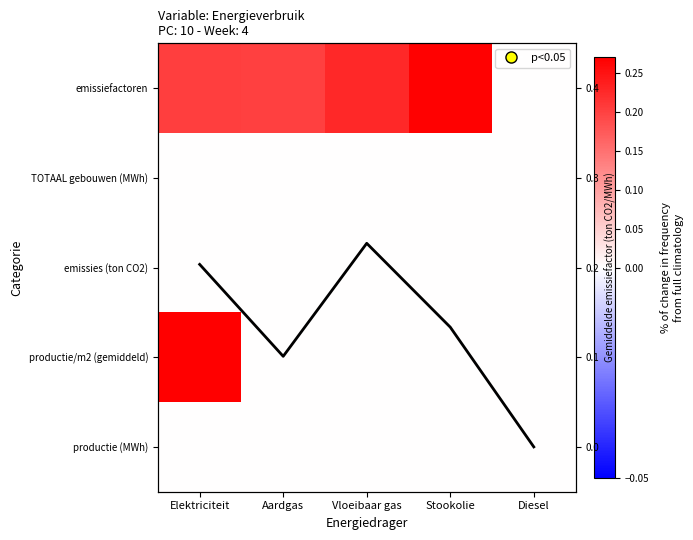

What is the total value across all series at Stookolie?

0.4